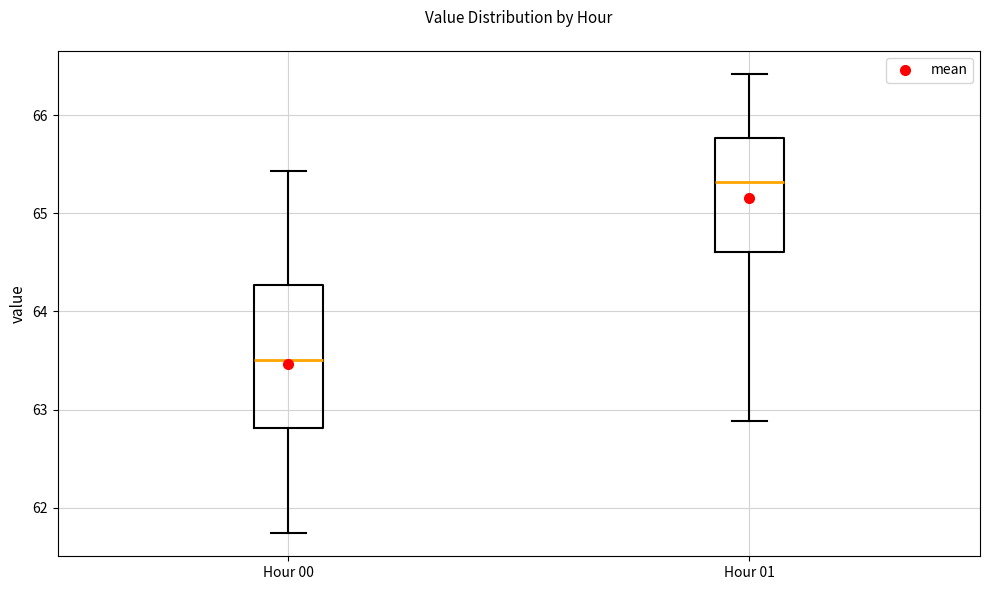

Reading left to right, transcribe this box plot: for each box, give where its median line is, the range the box spans, and where its two whiskers end, as read against the y-axis. The values are not printed on the chart, so give them approximately, as read against the axis.

Hour 00: median 63.5, box 62.8 to 64.3, whiskers 61.7 to 65.4
Hour 01: median 65.3, box 64.6 to 65.8, whiskers 62.9 to 66.4